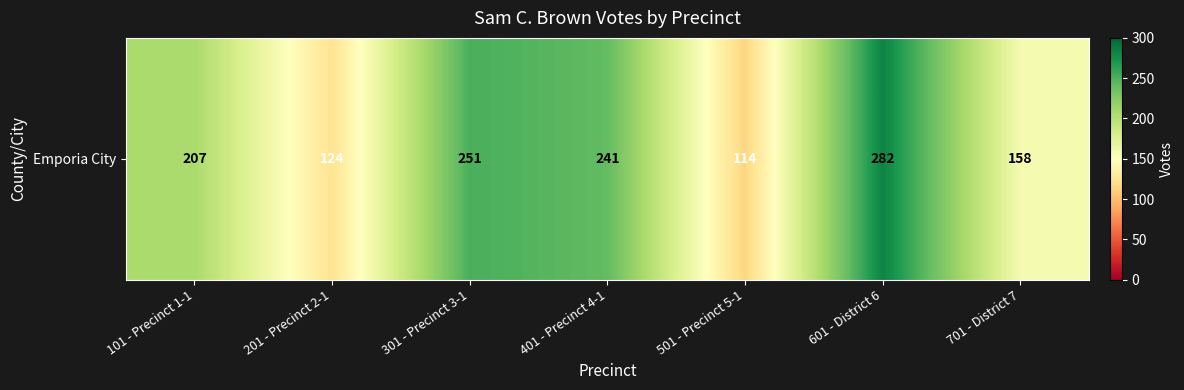

How many values exceed 207?

3